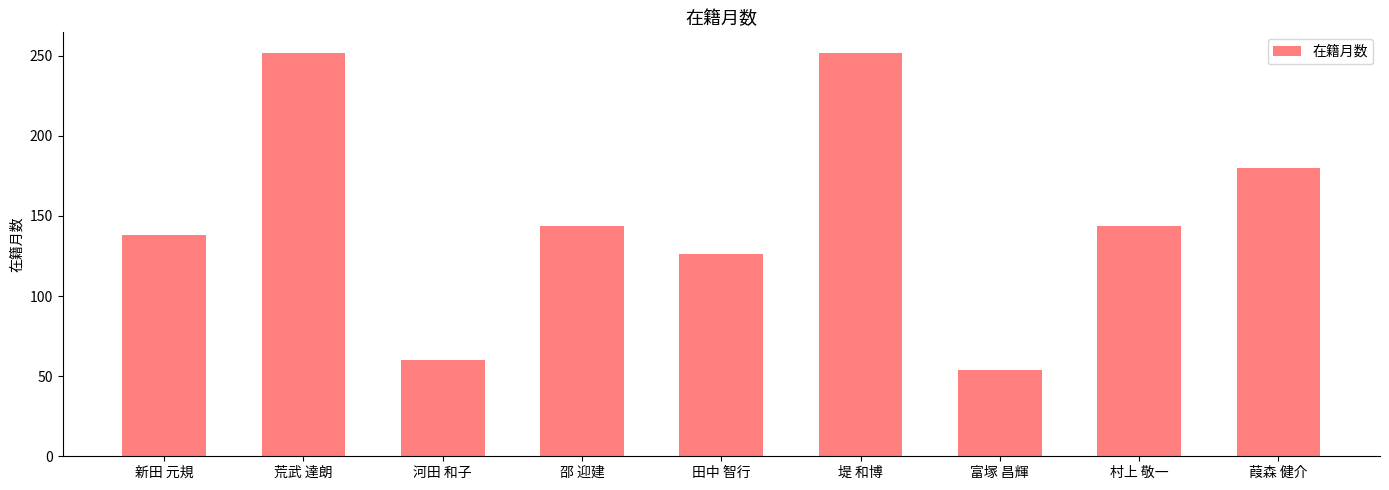

What is the ratio of the value at 新田 元規 to the value at 河田 和子?

2.3